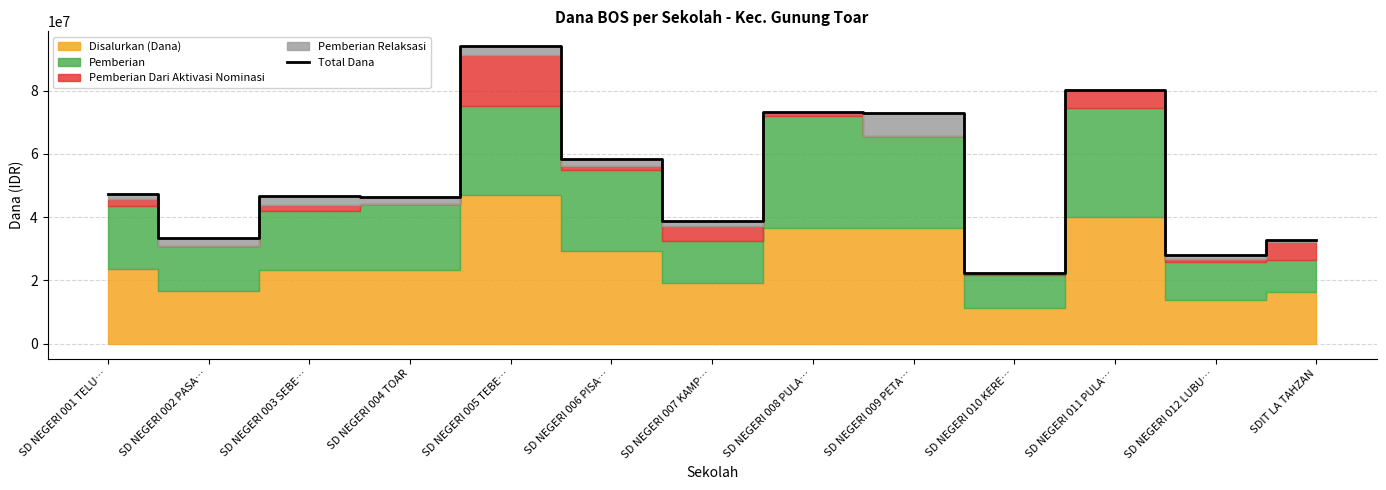

List the labels in order of value, smallest first.

SD NEGERI 010 KERE…, SD NEGERI 012 LUBU…, SDIT LA TAHZAN, SD NEGERI 002 PASA…, SD NEGERI 007 KAMP…, SD NEGERI 004 TOAR, SD NEGERI 003 SEBE…, SD NEGERI 001 TELU…, SD NEGERI 006 PISA…, SD NEGERI 009 PETA…, SD NEGERI 008 PULA…, SD NEGERI 011 PULA…, SD NEGERI 005 TEBE…